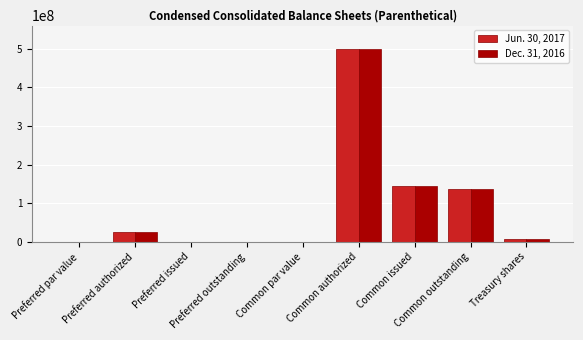

At which category does the chart reach its peak across all series?

Common authorized